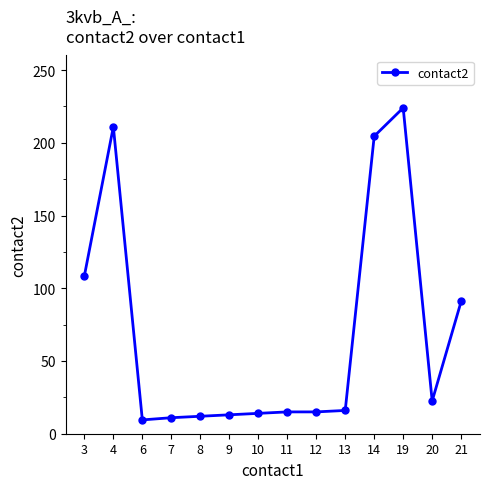

What is the difference between the second highest and second lowest values?

200.0